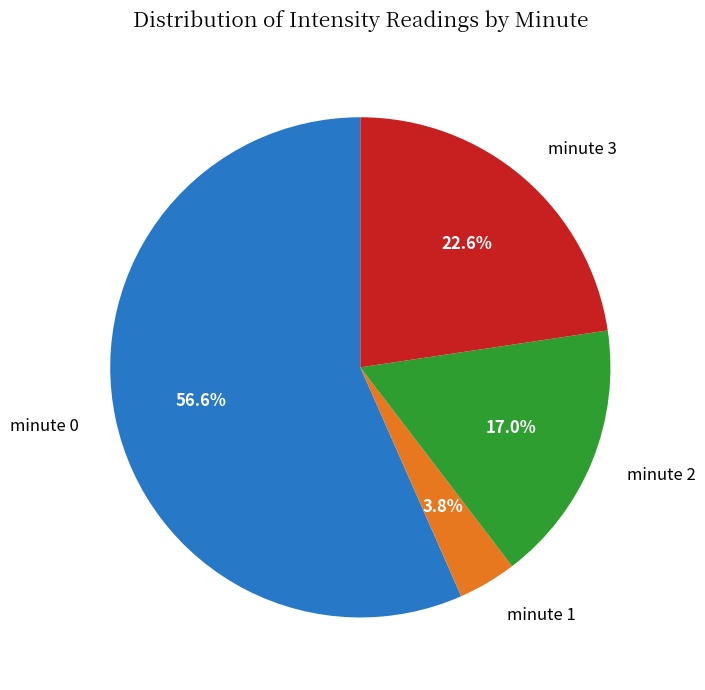

Between minute 3 and minute 2, which is larger?

minute 3